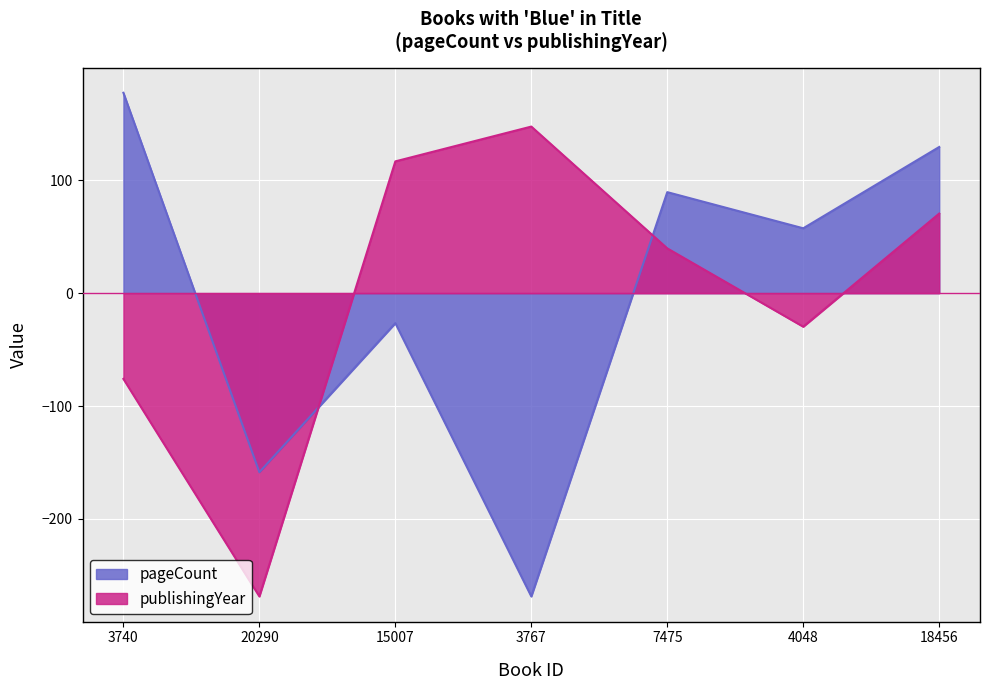

The value of publishingYear at 20290 is -451.0. True or false?

False